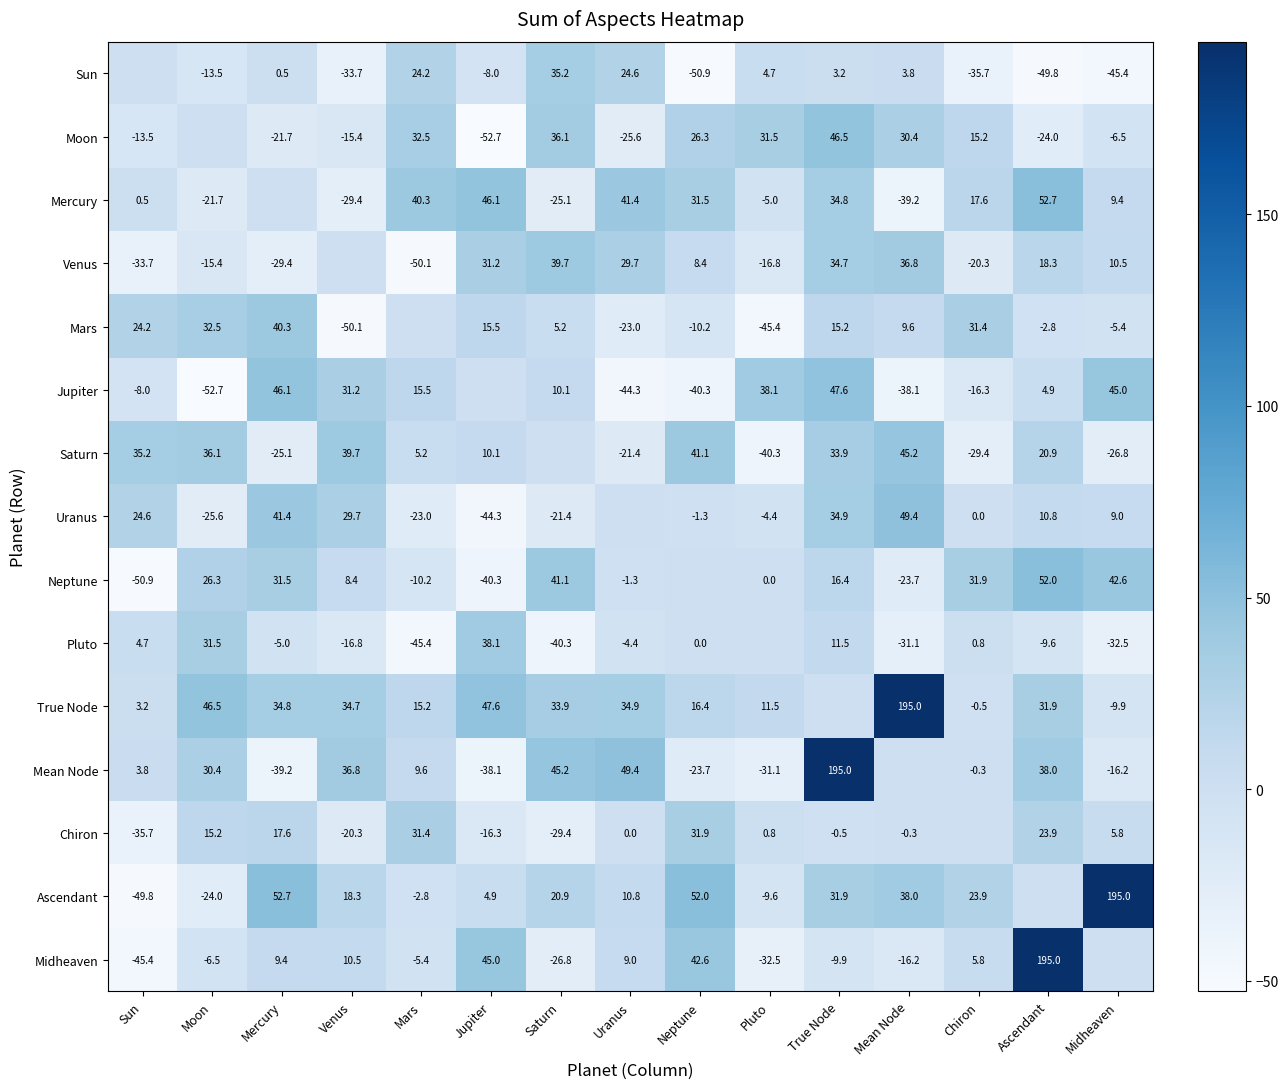

Is the value of True Node at Ascendant greater than the value of Sun at Ascendant?

Yes